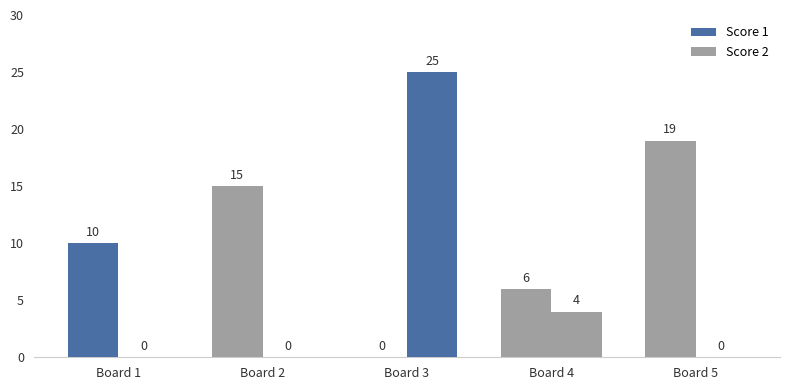

Reading right to left, list all the values displayed in this chart.

Score 1: Board 5=19	Board 4=6	Board 3=0	Board 2=15	Board 1=10
Score 2: Board 5=0	Board 4=4	Board 3=25	Board 2=0	Board 1=0